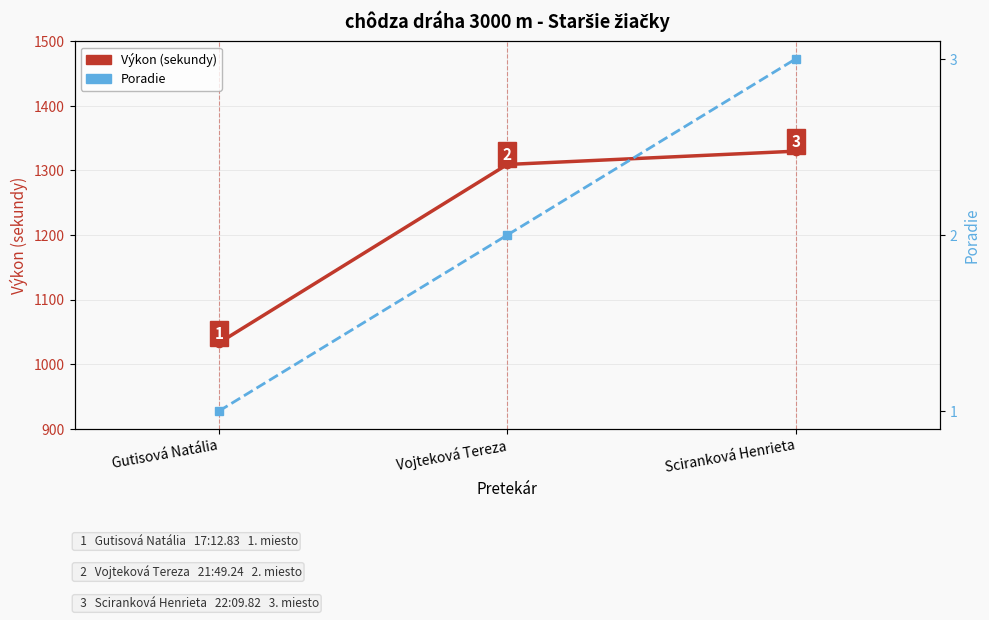

What is the lowest value of the Výkon (sekundy) series?

1032.8